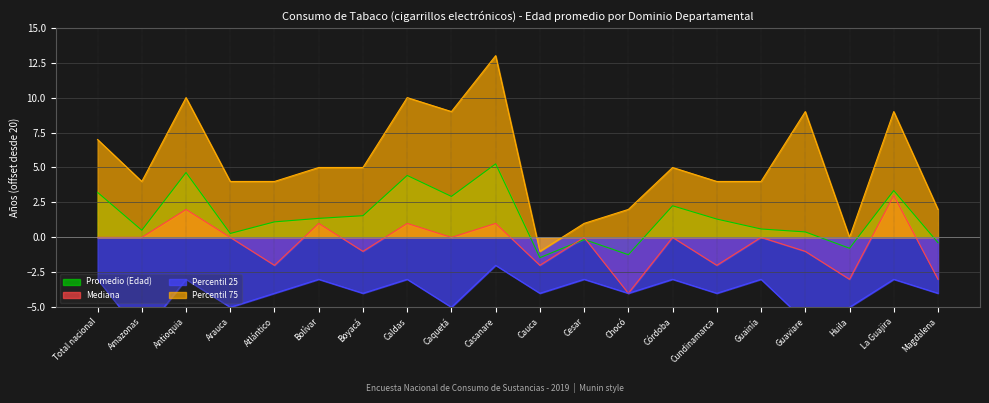

True or false: Percentil 75 and Promedio (Edad) cross at least once.

False